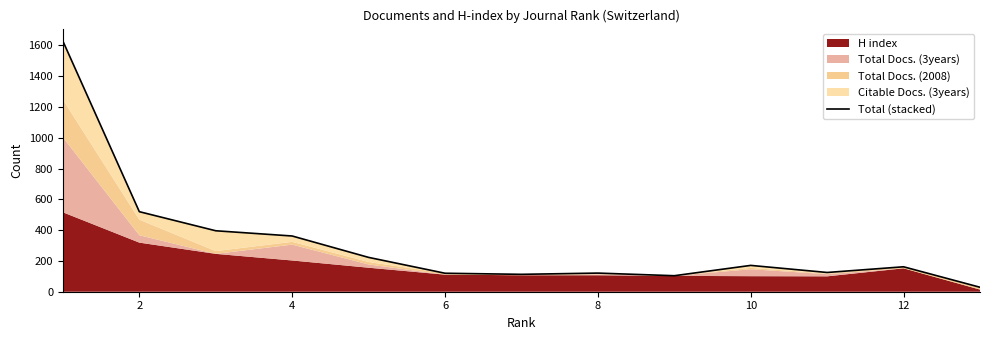

Reading left to right, list all the values displayed in this chart.

1628	520	396	362	223	120	113	121	104	171	125	162	29